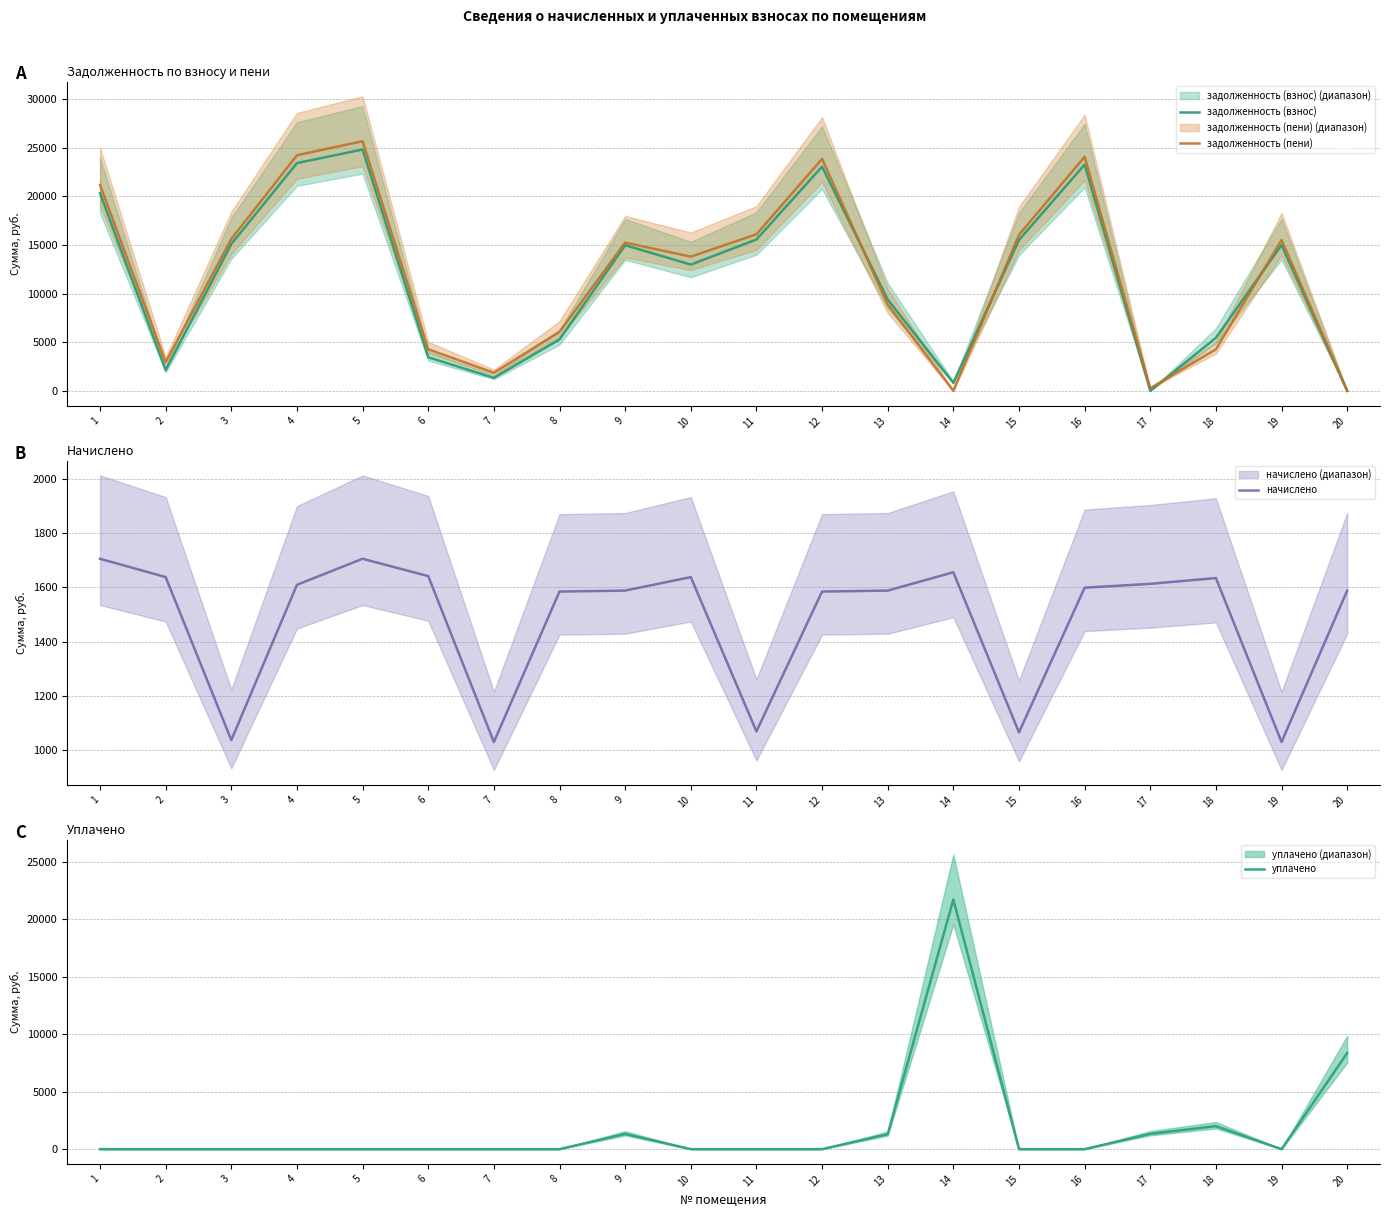

Reading left to right, extract all data points from this chart.

задолженность (взнос): 1=20319.8	2=2128.0	3=15098.8	4=23423.7	5=24819.8	6=3455.2	7=1340.3	8=5282.7	9=14978.8	10=12982.4	11=15564.1	12=23061.7	13=9387.6	14=827.8	15=15512.4	16=23268.6	17=0.0	18=5454.7	19=14995.3	20=0.6
задолженность (пени): 1=21172.3	2=2946.7	3=15617.4	4=24228.2	5=25672.3	6=4275.7	7=1855.4	8=6074.8	9=15243.0	10=13801.1	11=16098.7	12=23853.8	13=8881.5	14=10.4	15=16045.2	16=24067.8	17=269.4	18=4271.6	19=15510.4	20=0.0
начислено: 1=1705.0	2=1637.5	3=1037.2	4=1609.1	5=1705.0	6=1641.0	7=1030.1	8=1584.2	9=1587.7	10=1637.5	11=1069.1	12=1584.2	13=1587.7	14=1655.2	15=1065.6	16=1598.4	17=1612.6	18=1633.9	19=1030.1	20=1587.7
уплачено: 1=0.0	2=0.0	3=0.0	4=0.0	5=0.0	6=0.0	7=0.0	8=0.0	9=1324.6	10=0.0	11=0.0	12=0.0	13=1300.0	14=21712.9	15=0.0	16=0.0	17=1332.0	18=2000.0	19=0.0	20=8360.0